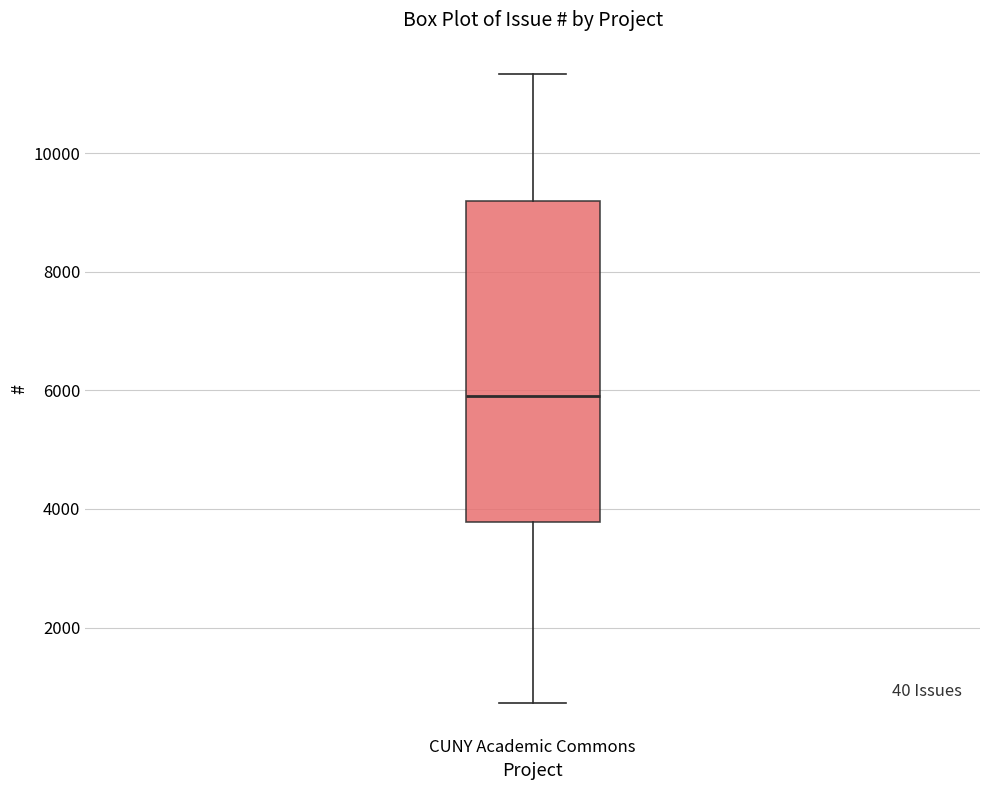

Transcribe this box plot: give where the median line is, the range the box spans, and where the two whiskers end, as read against the y-axis. The values are not printed on the chart, so give them approximately, as read against the axis.

median 6000, box 3800 to 9200, whiskers 800 to 11400